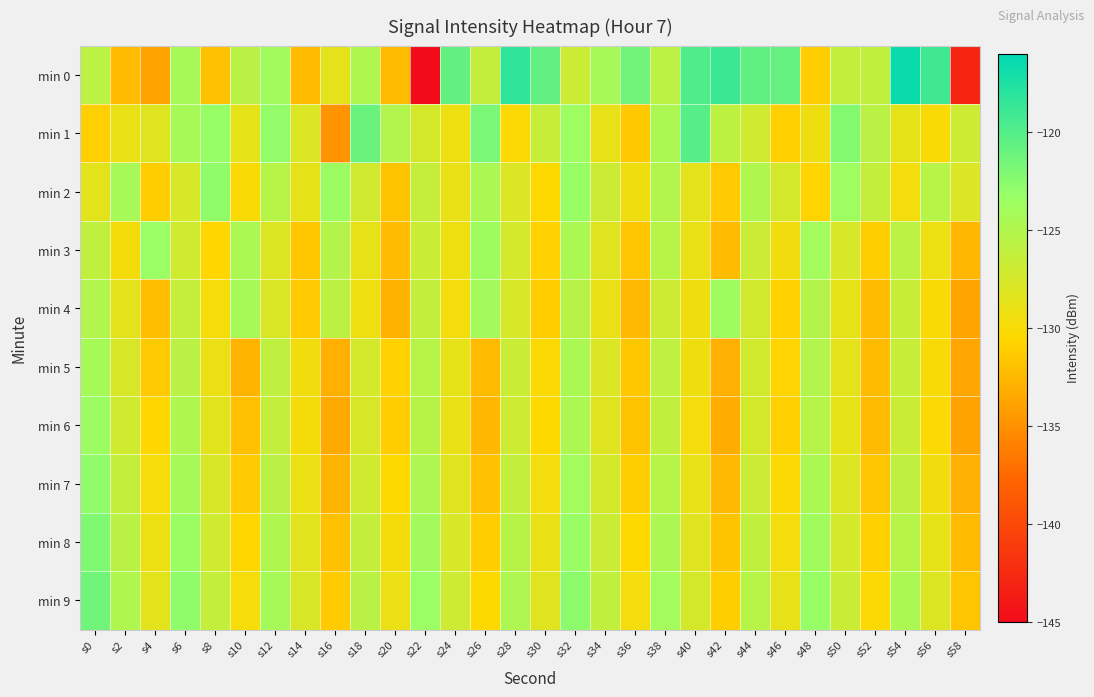

At which category is the sum across all series the highest?

s32